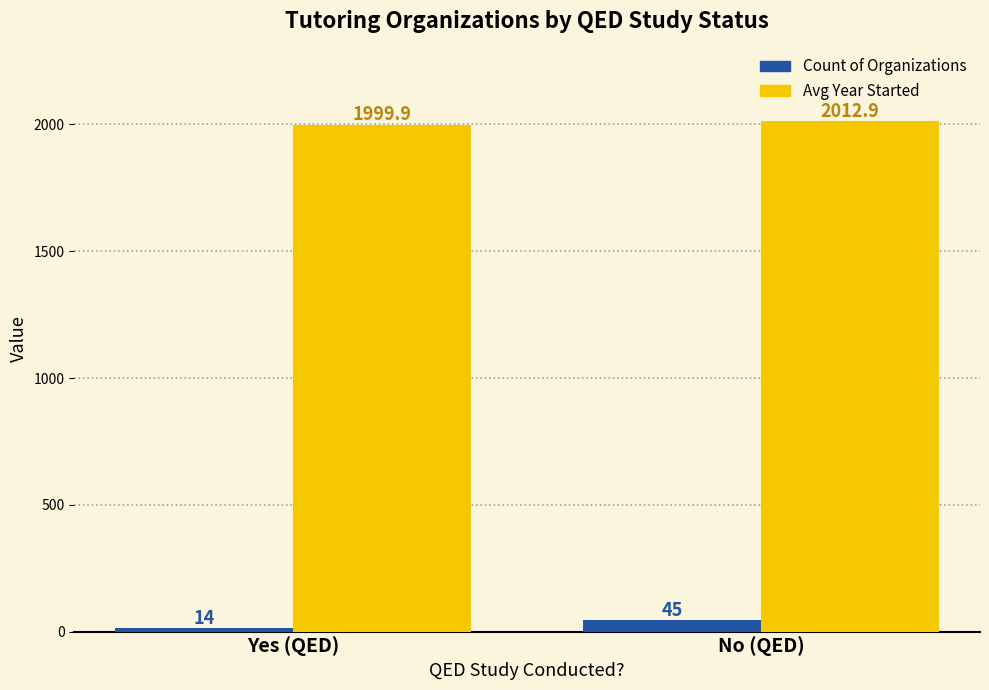

What position from the left is No (QED)?

2